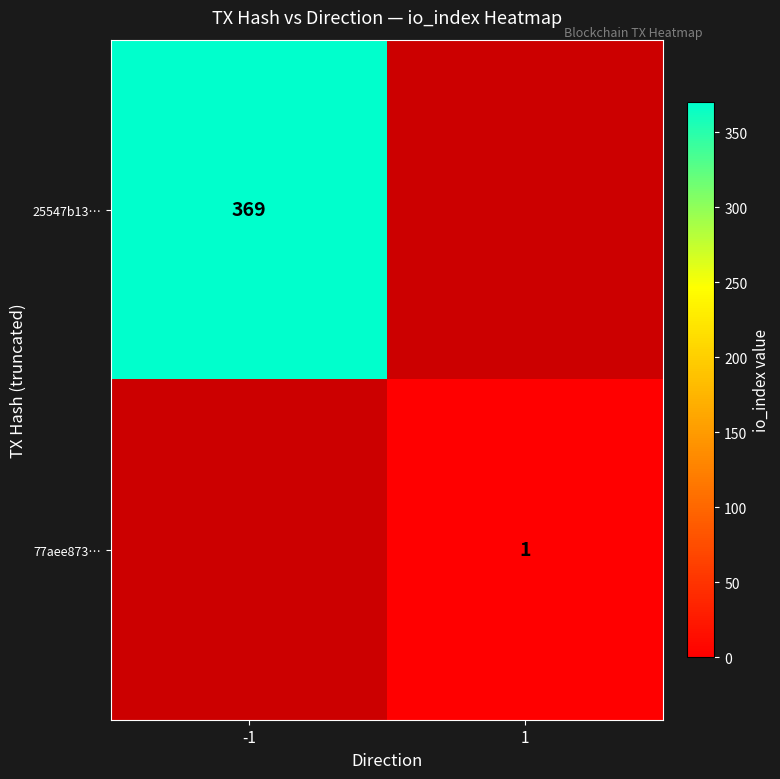

What is the spread (max minus min) of values at 1?

1